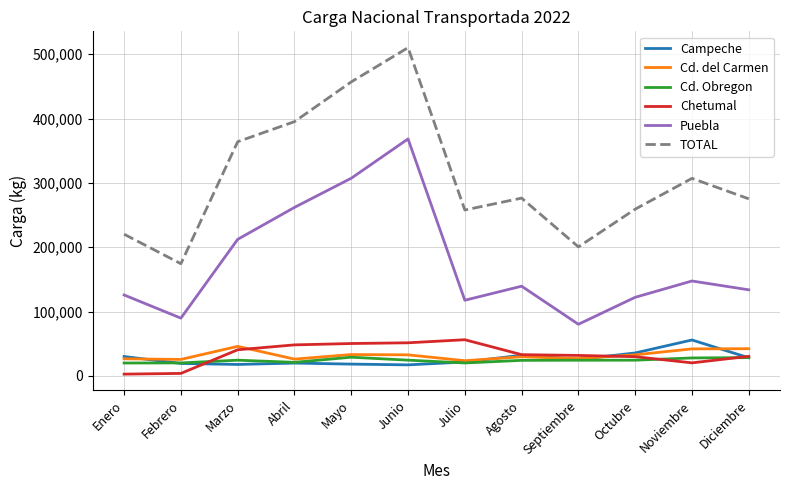

Which category has the highest value across all series?

Junio